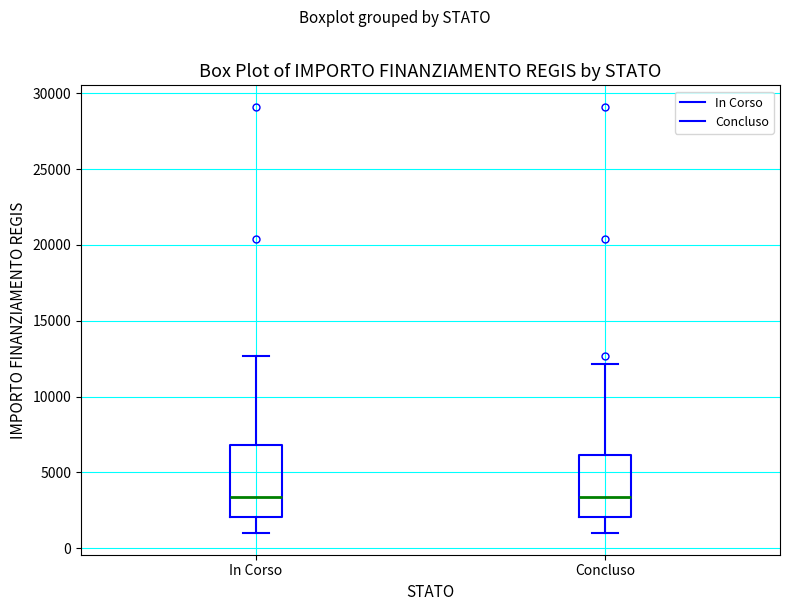

Which box is the tallest, from its lower edge to its upper edge?

In Corso